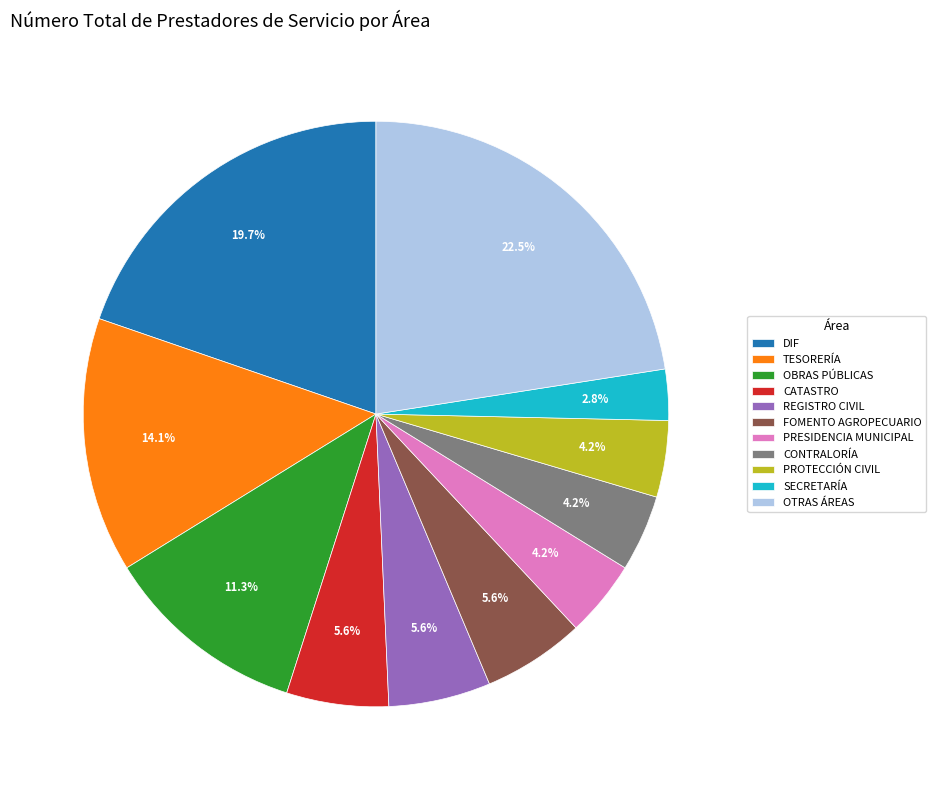

What is the largest slice in the pie chart?

OTRAS ÁREAS